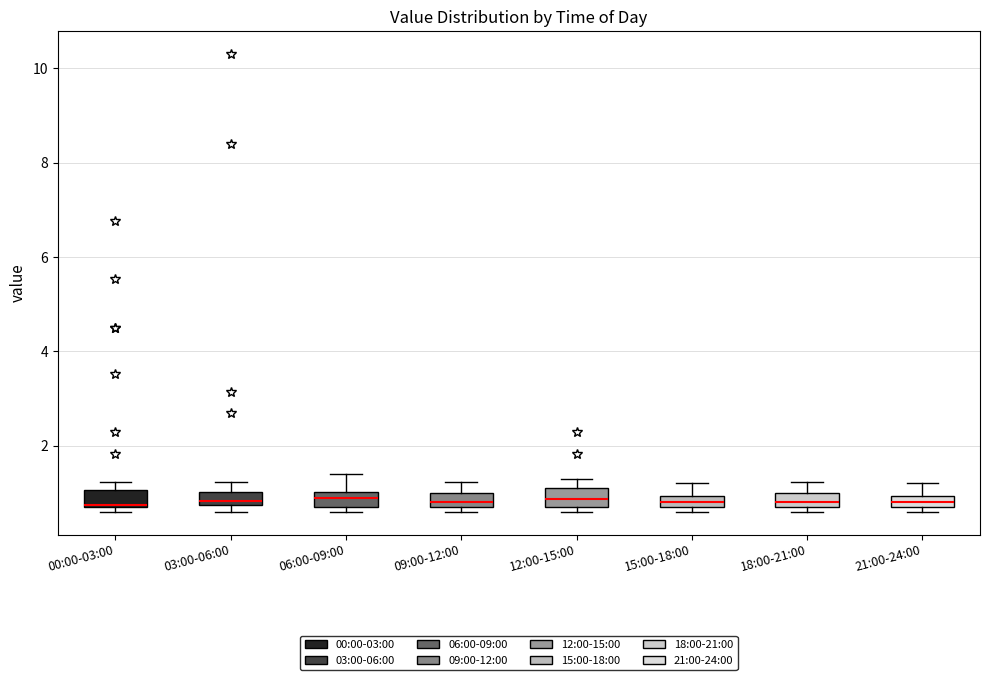

Where does the median line of the box for 00:00-03:00 sit on the y-axis? The values are not printed on the chart, so give them approximately, as read against the axis.

0.8